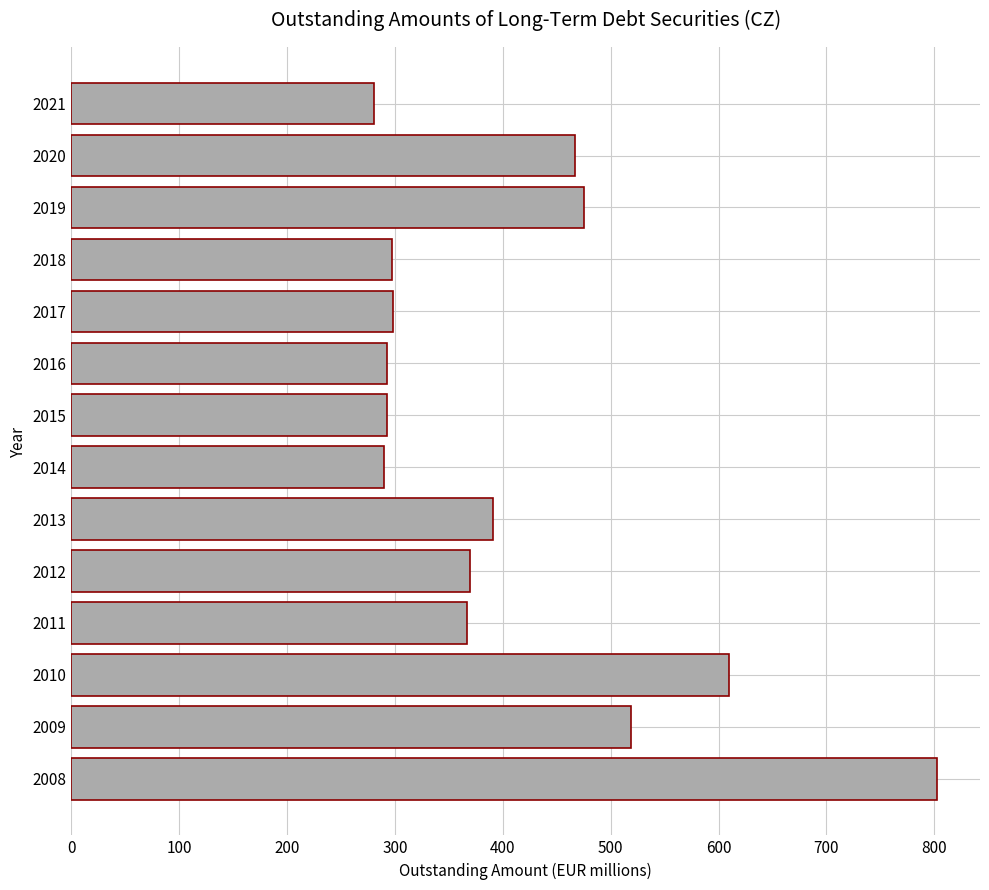

At which label is the value closest to 541?

2009